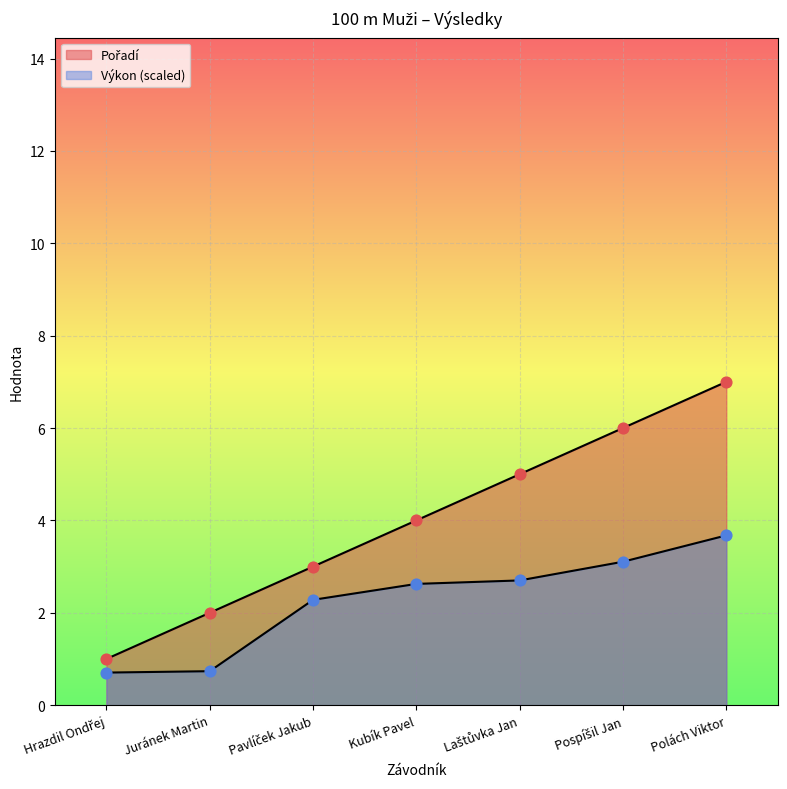

What are all the series names shown in the legend?

Pořadí, Výkon